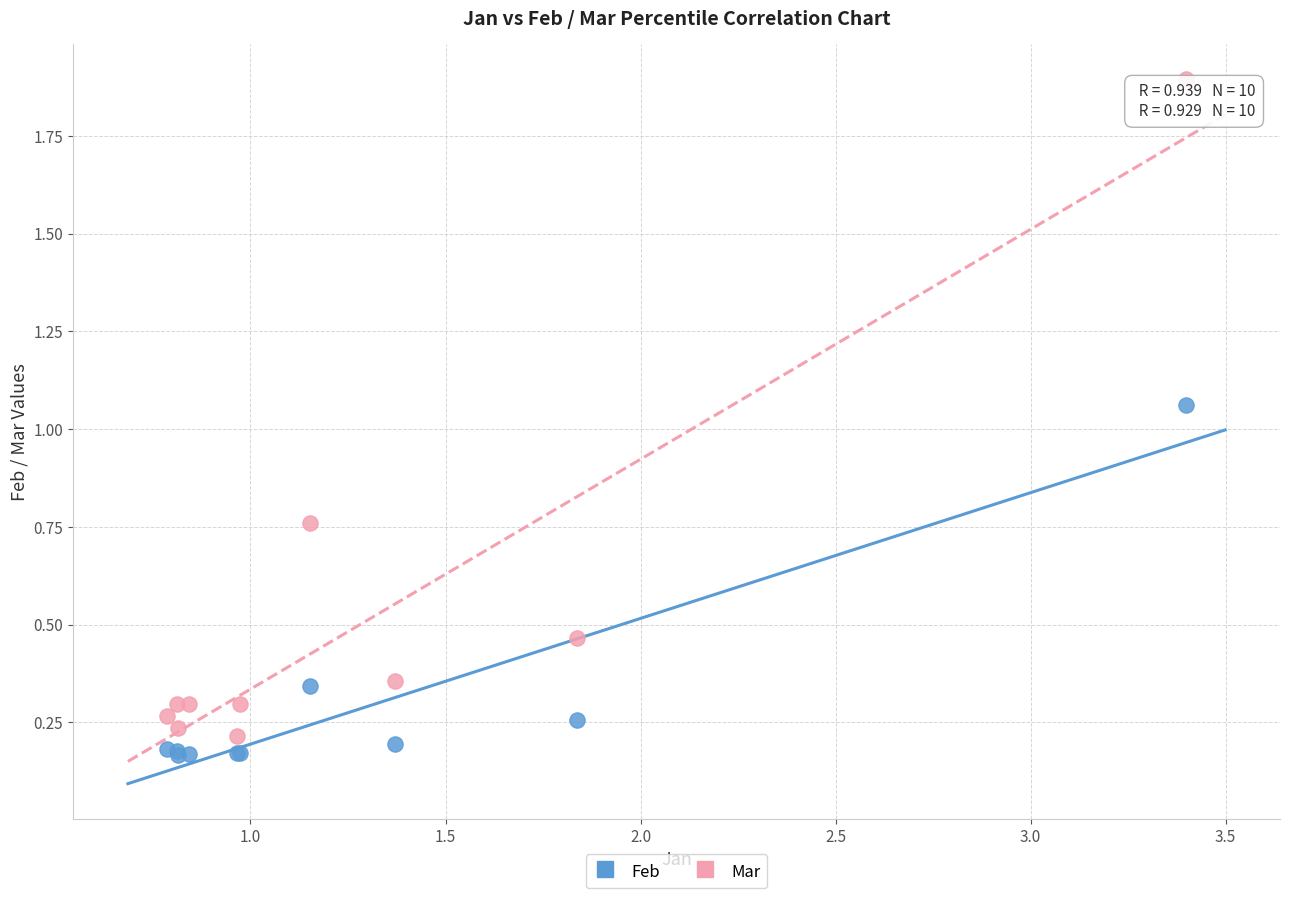

Which series reaches the minimum Y coordinate?

Feb